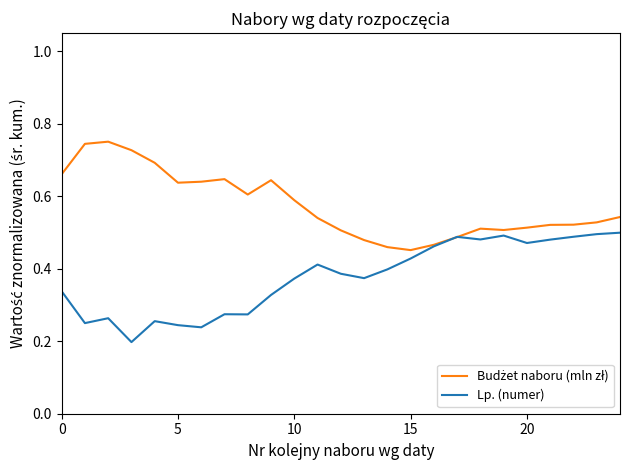

How many lines are shown in the chart?

2